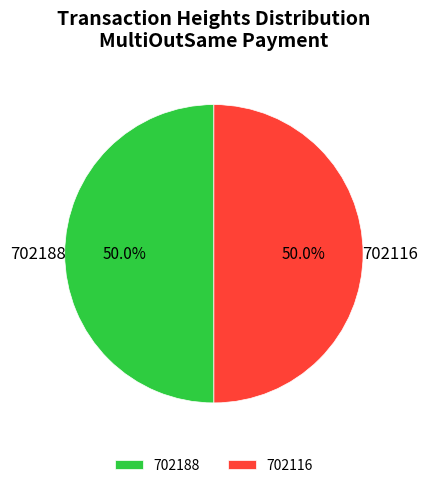

To the nearest percent, what percentage of the pie is 702116?

50%